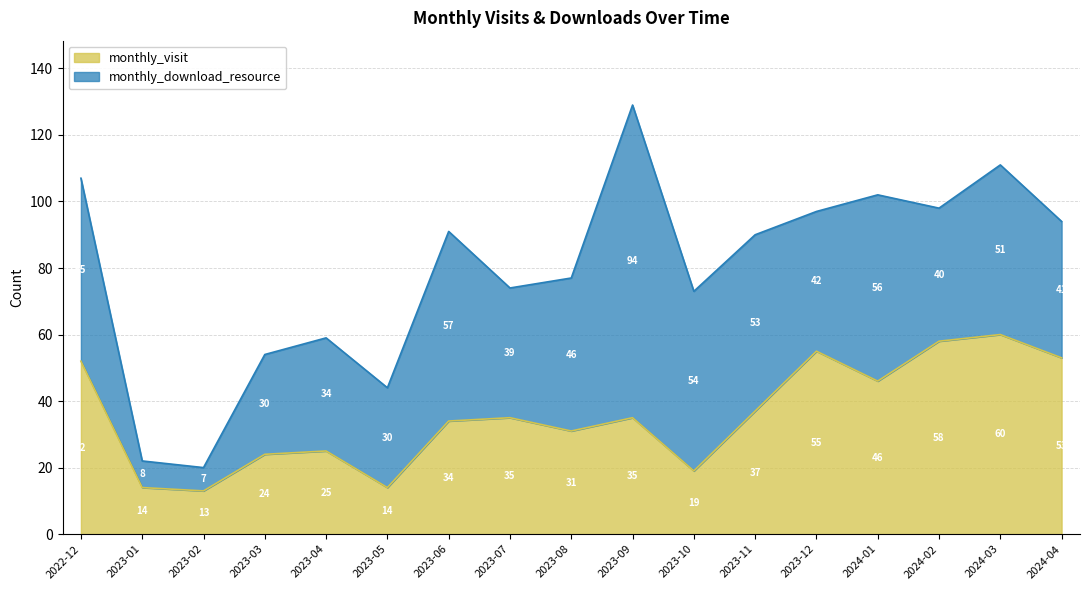

What is the difference between the maximum and minimum values?

47